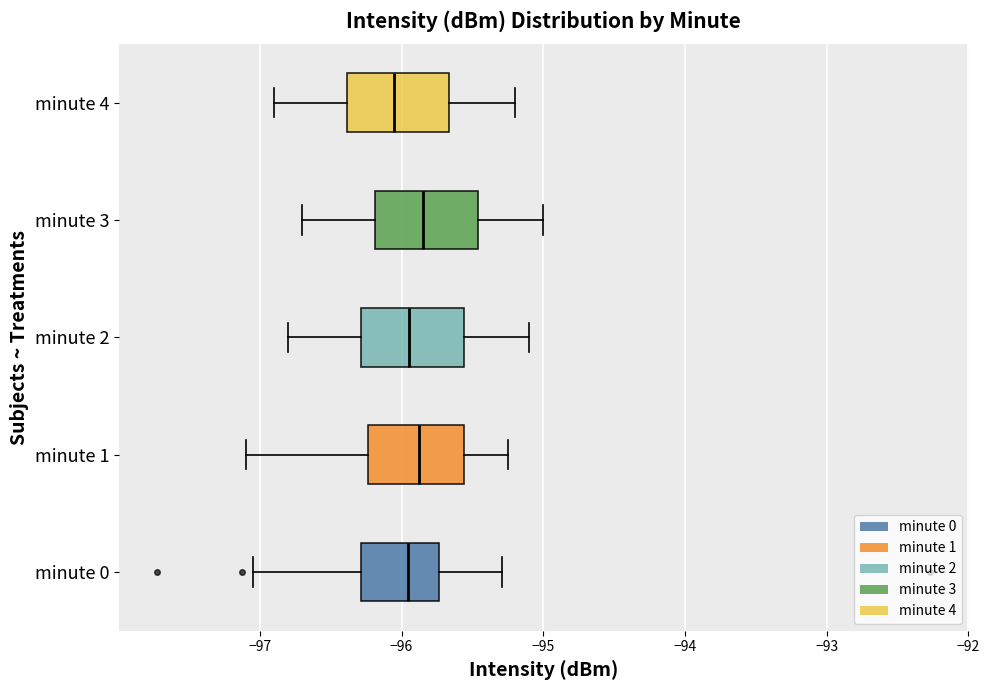

Reading bottom to top, read every box against the x-axis: the position of its median line, the range the box covers, and the ends of its whiskers. The values are not printed on the chart, so give them approximately, as read against the axis.

minute 0: median -96.0, box -96.3 to -95.7, whiskers -97.0 to -95.3
minute 1: median -95.9, box -96.2 to -95.6, whiskers -97.1 to -95.2
minute 2: median -95.9, box -96.3 to -95.6, whiskers -96.8 to -95.1
minute 3: median -95.8, box -96.2 to -95.5, whiskers -96.7 to -95.0
minute 4: median -96.0, box -96.4 to -95.7, whiskers -96.9 to -95.2